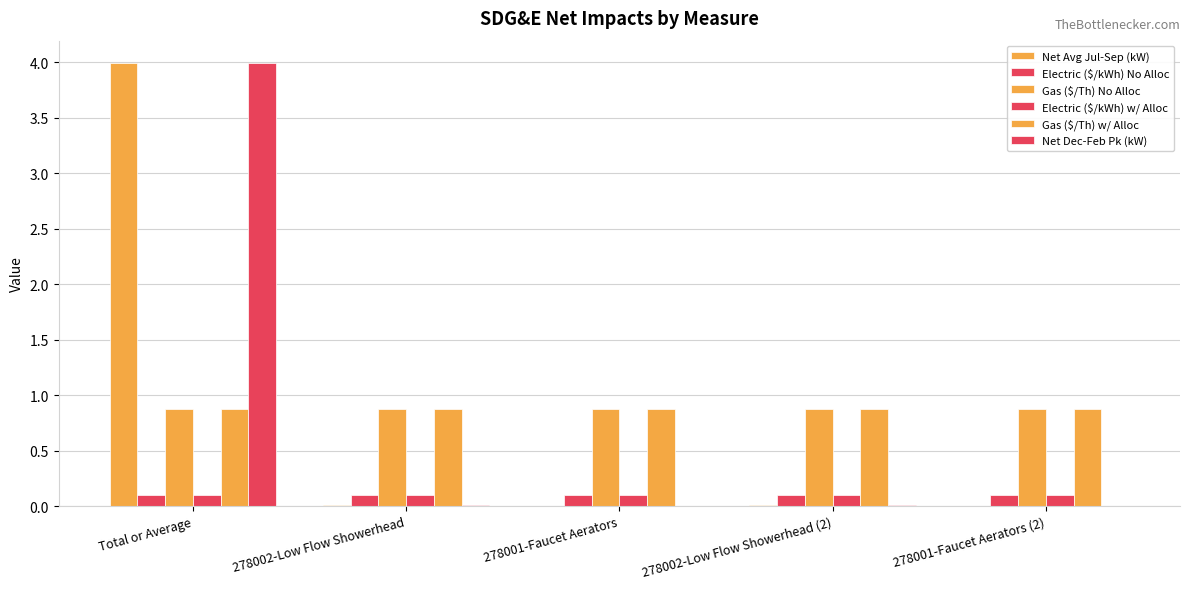

How many series are shown in this chart?

6